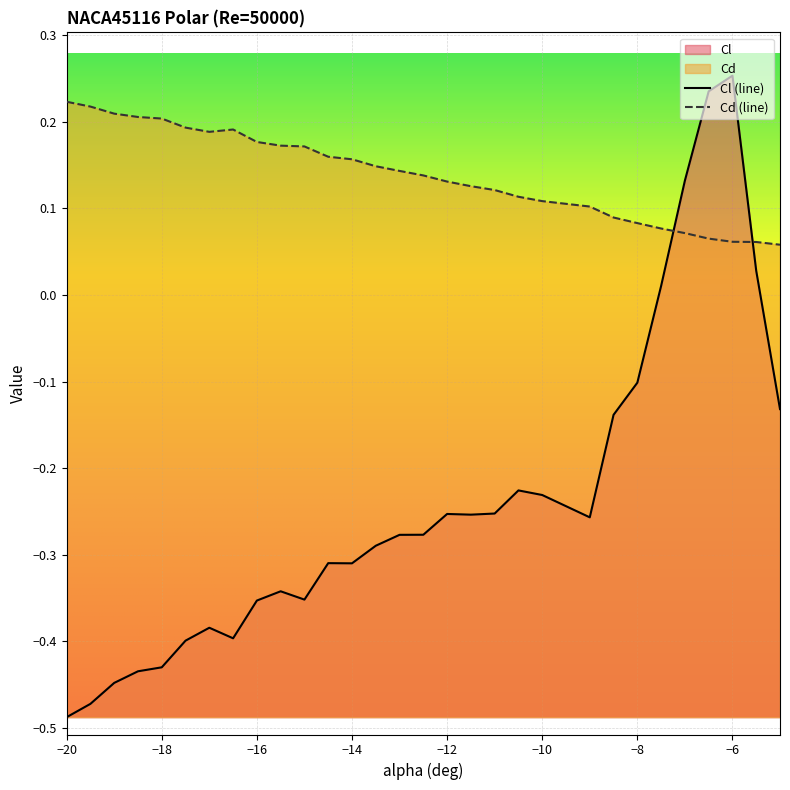

Rank the series at -10.5 from lowest to highest value.

Cl, Cd